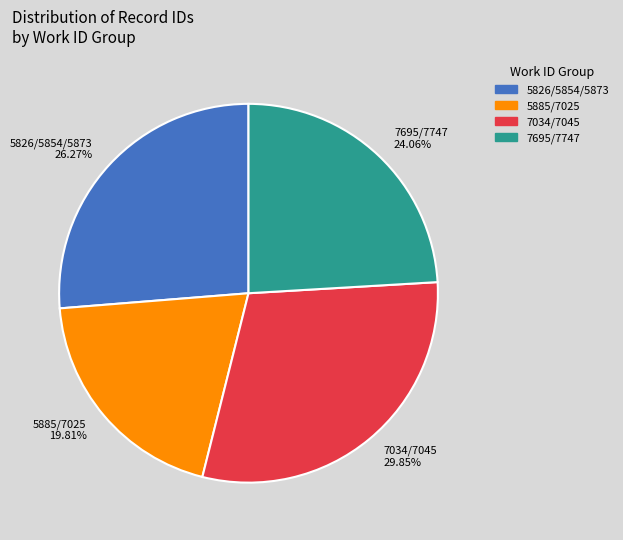

Rank the categories by value from highest to lowest.

7034/7045 29.85%, 5826/5854/5873 26.27%, 7695/7747 24.06%, 5885/7025 19.81%